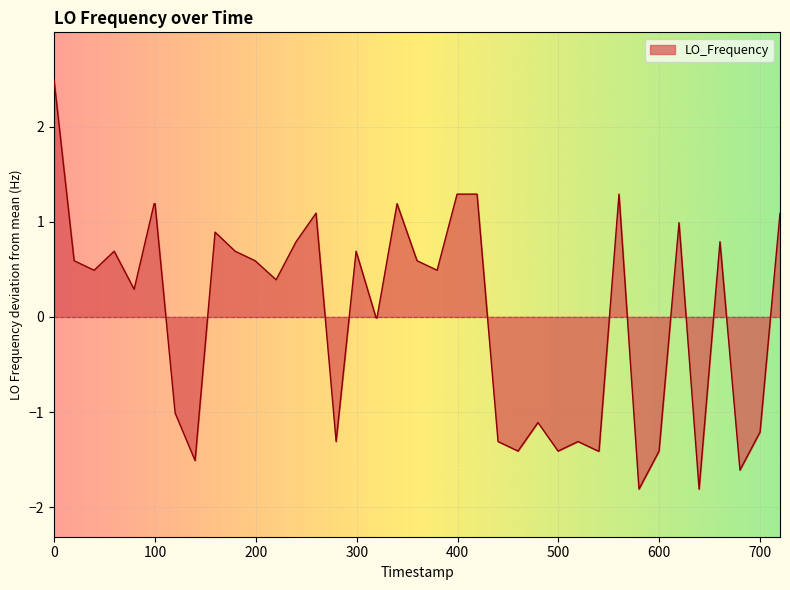

What is the smallest value displayed?

-1.8